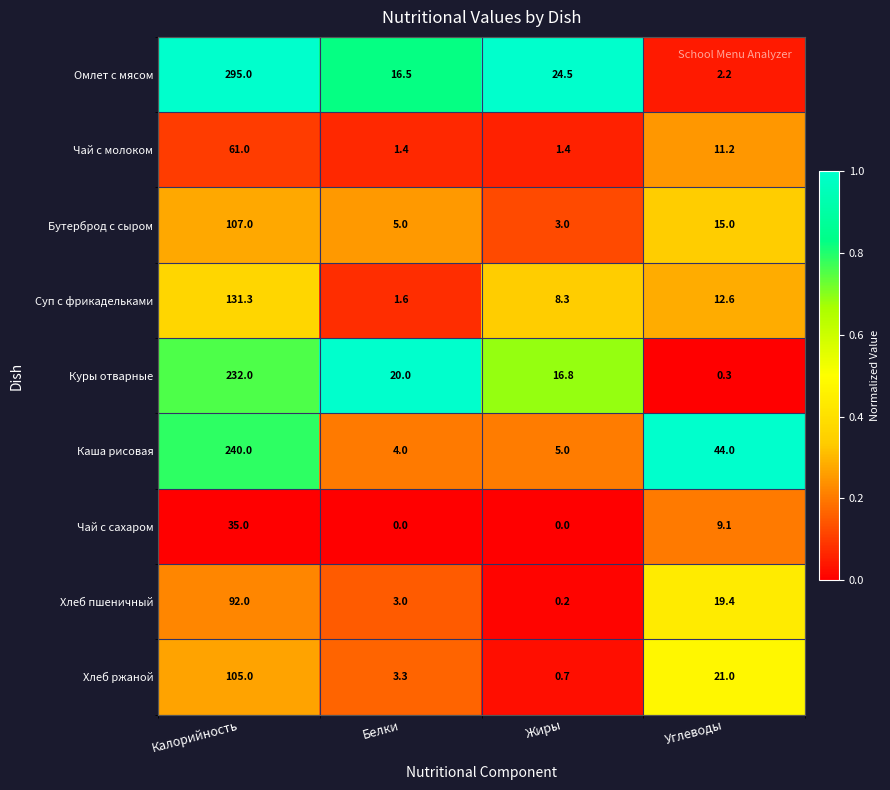

Between Калорийность and Белки, which series saw the biggest shift?

Омлет с мясом